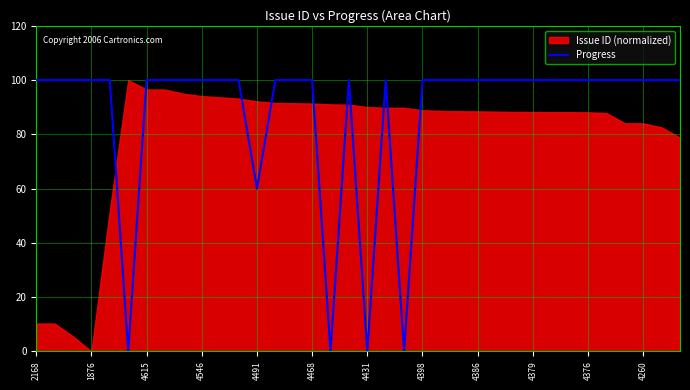

Where is Progress nearest to the value 50?

4491